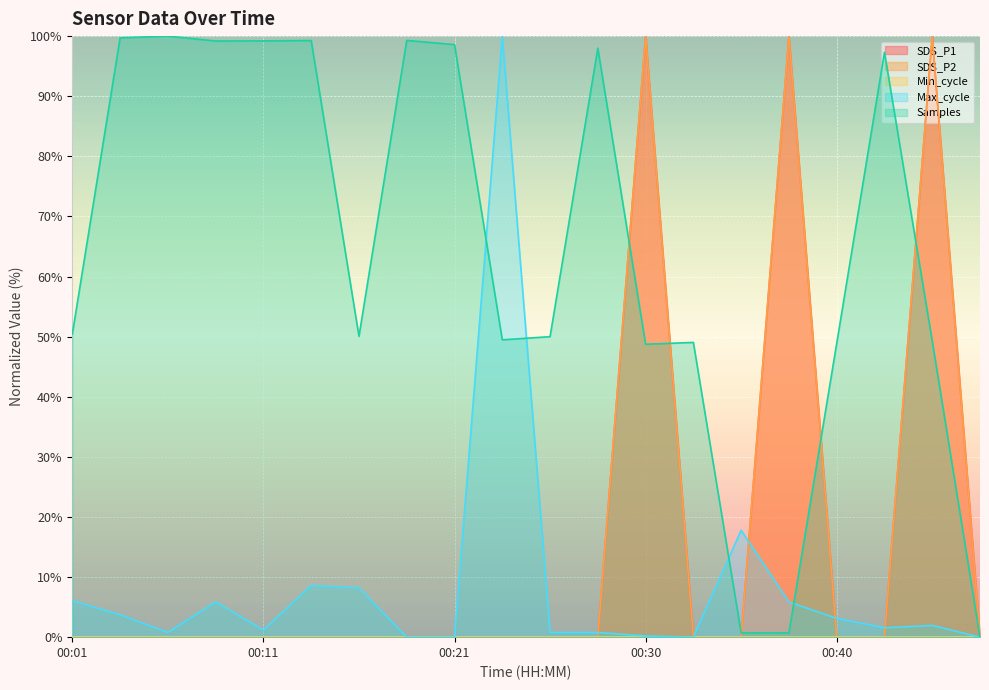

Where is the first local minimum for Samples?

00:08